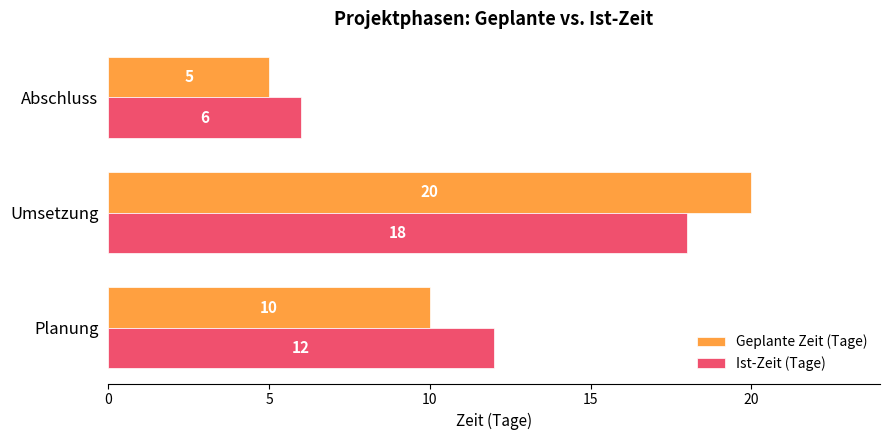

At which category is the sum across all series the highest?

Umsetzung